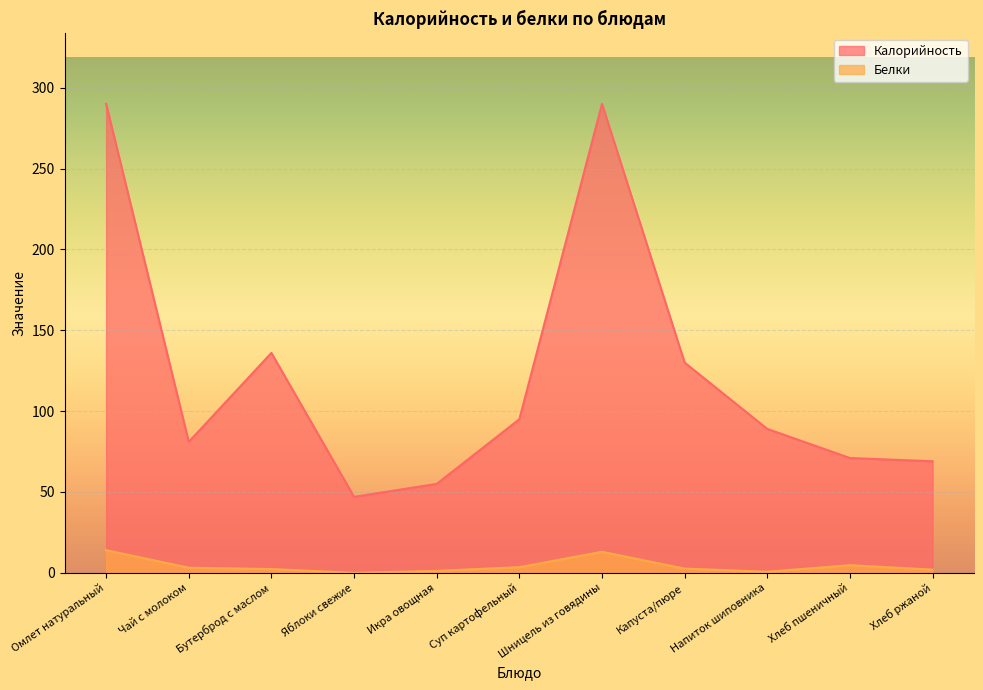

Which category has the lowest value in the Белки series?

Яблоки свежие